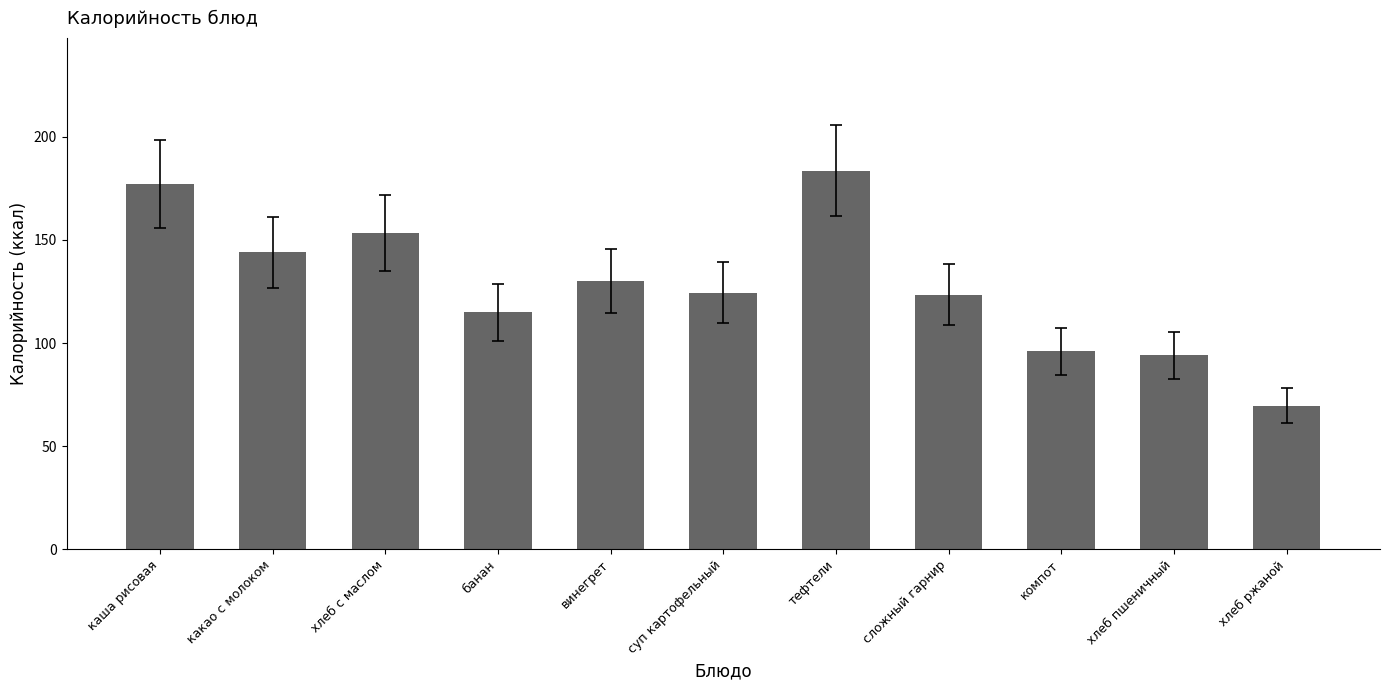

What is the minimum value shown in the chart?

69.6